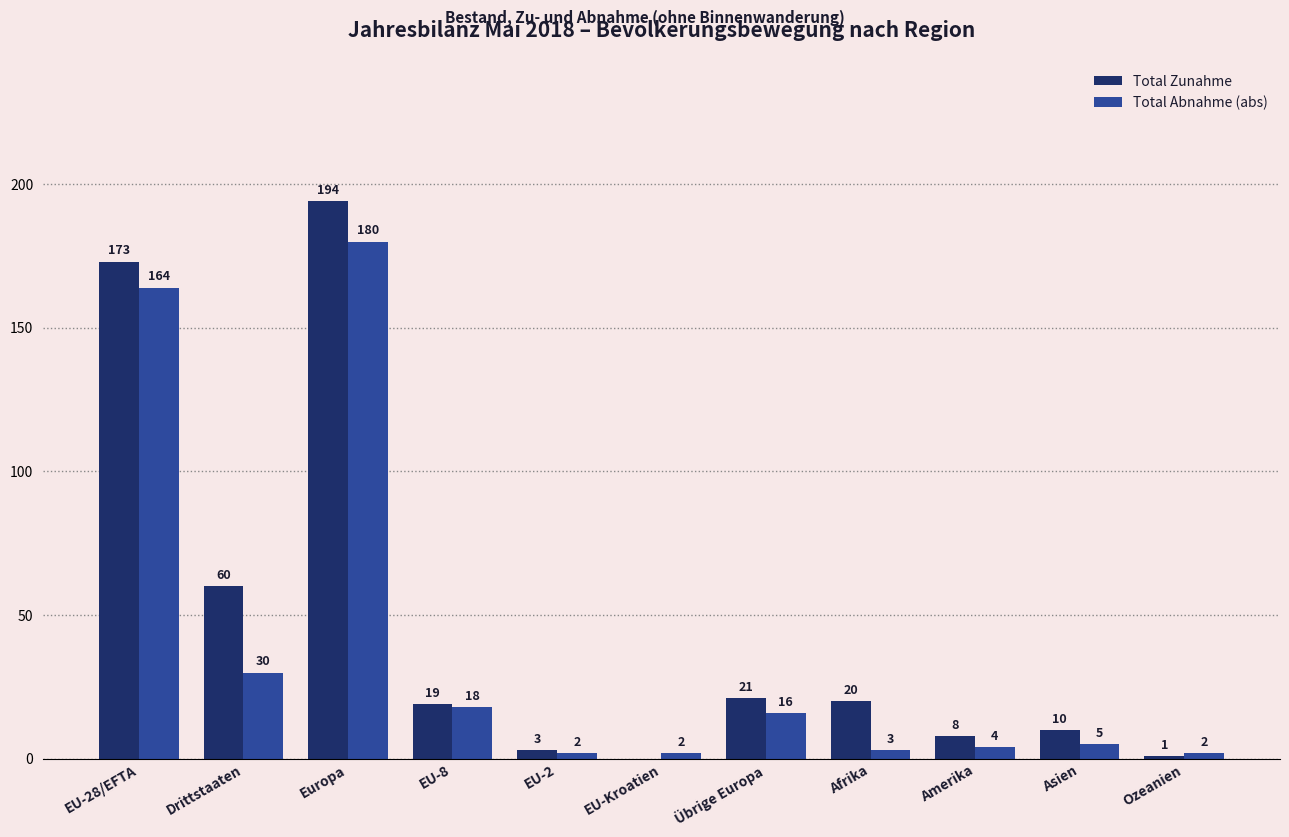

At which label does Total Zunahme first exceed 19?

EU-28/EFTA